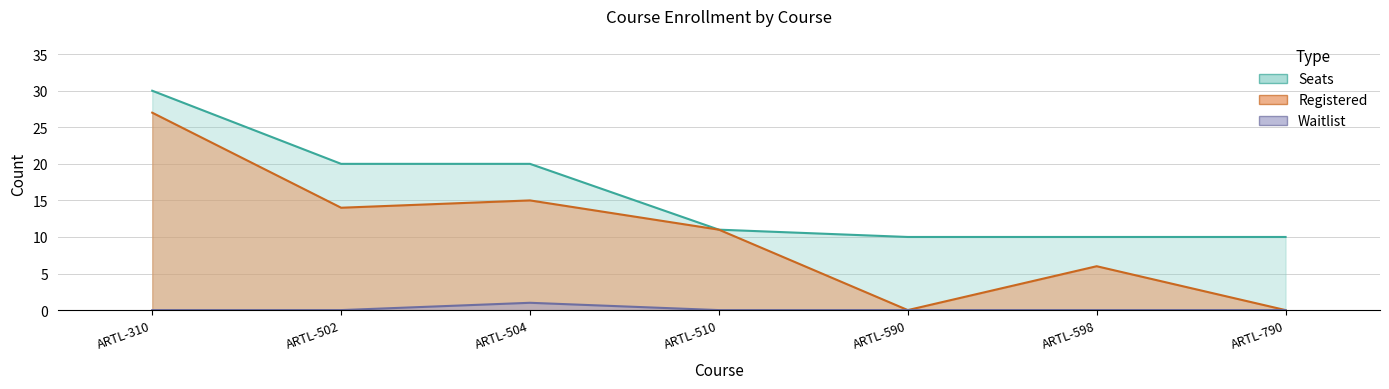

True or false: Seats and Waitlist intersect in this chart.

False